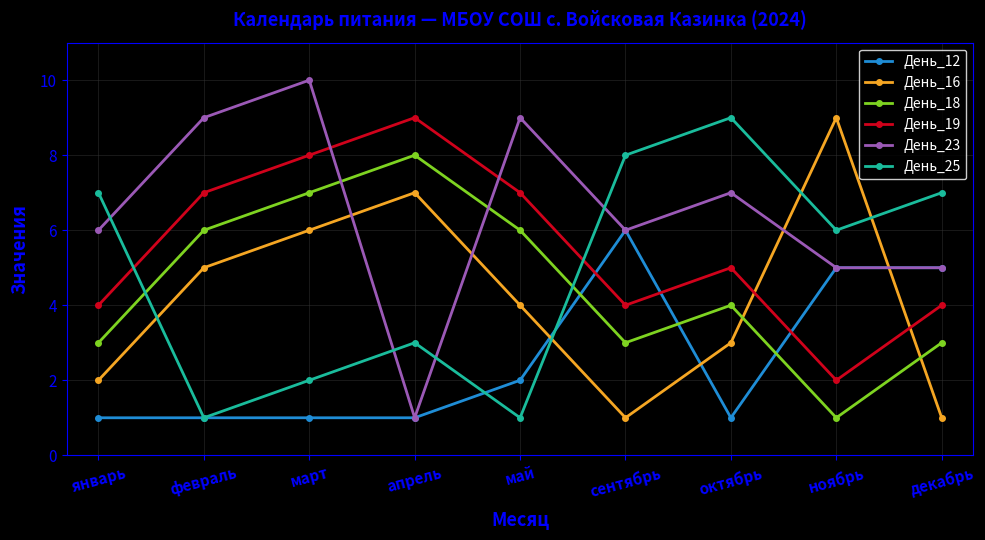

Which series has the largest range (max minus min)?

День_23